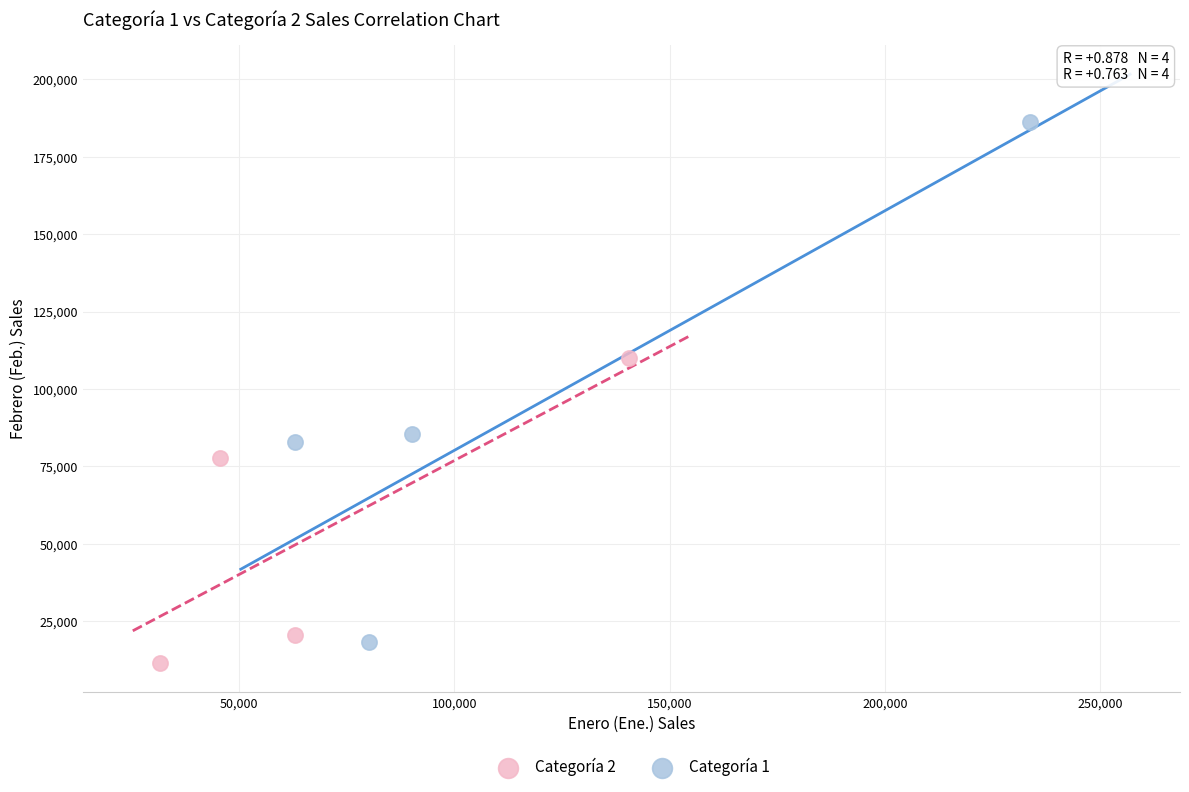

Which series reaches the maximum Y coordinate?

Categoría 1